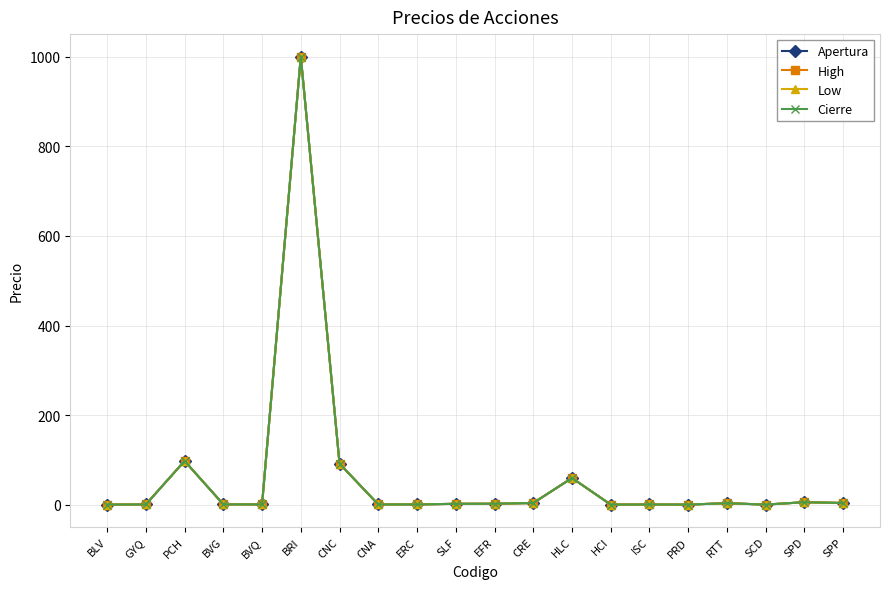

At which label is Low closest to 500?

PCH